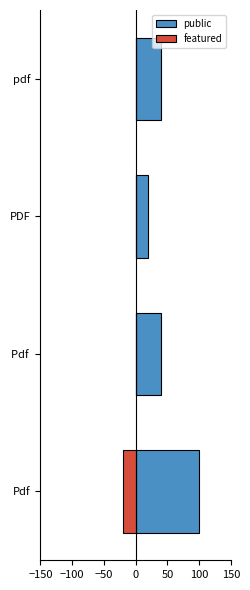

Is it true that public equals 58 at Pdf?

False